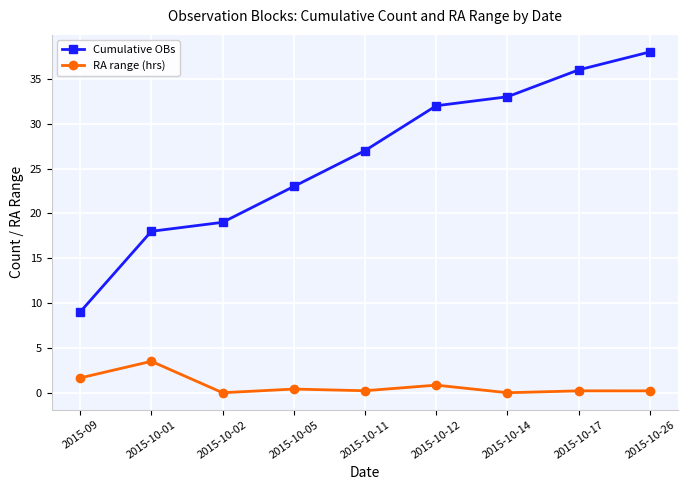

How many series are shown in this chart?

2